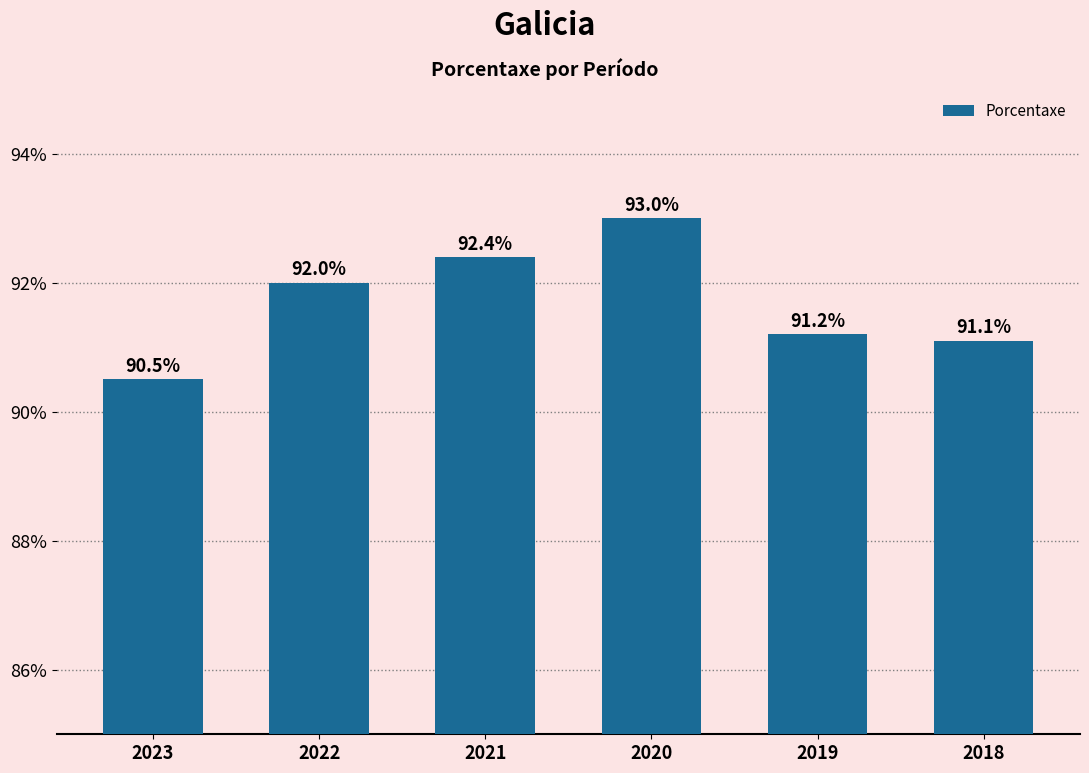

What is the approximate value at 2018?

91.1